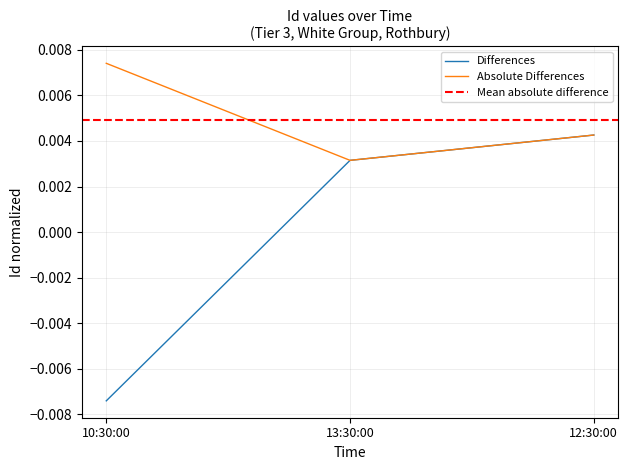

Rank the categories by value from lowest to highest.

10:30:00, 13:30:00, 12:30:00